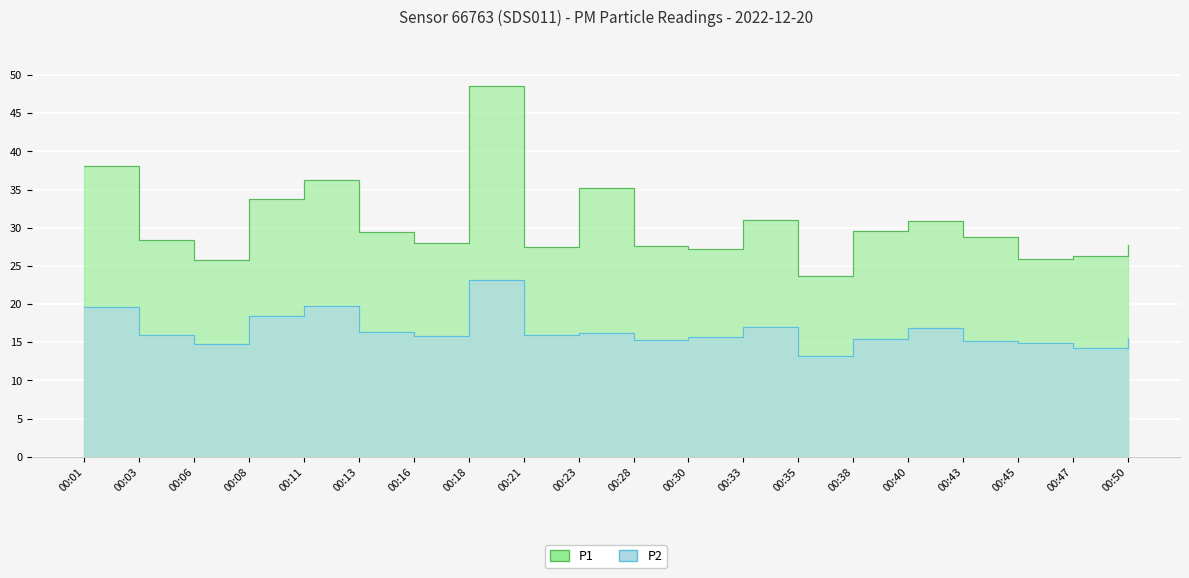

Which category has the lowest value across all series?

00:35